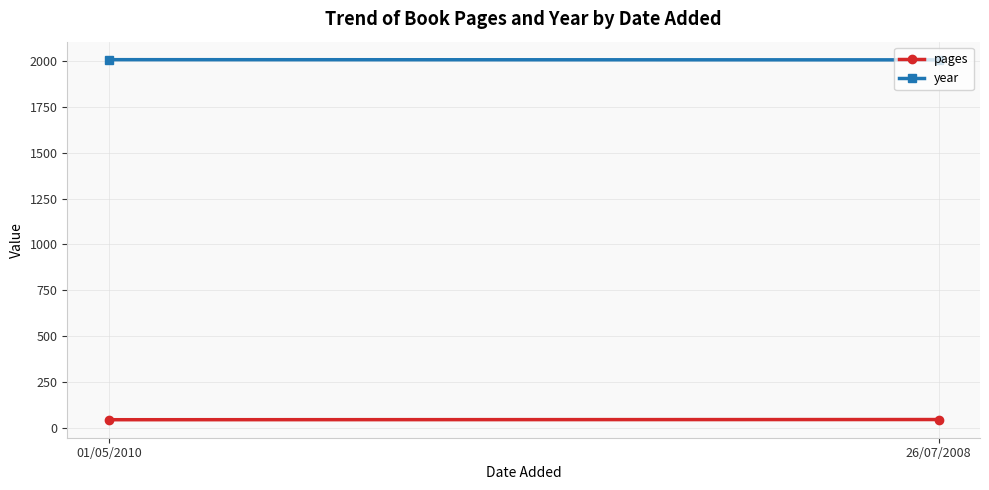

True or false: pages has a value of 24 at 26/07/2008.

False